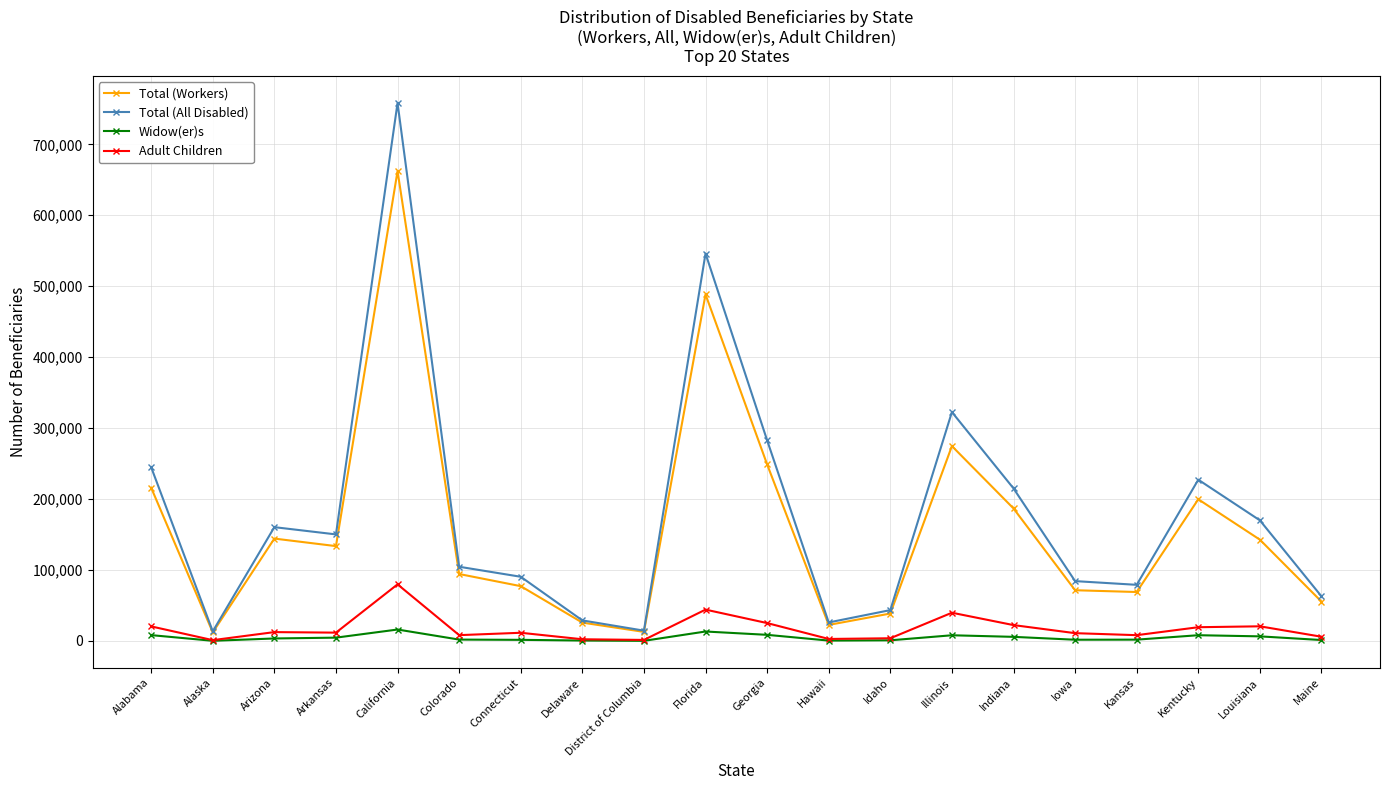

What is the difference between the maximum and second lowest values in the Adult Children series?

78322